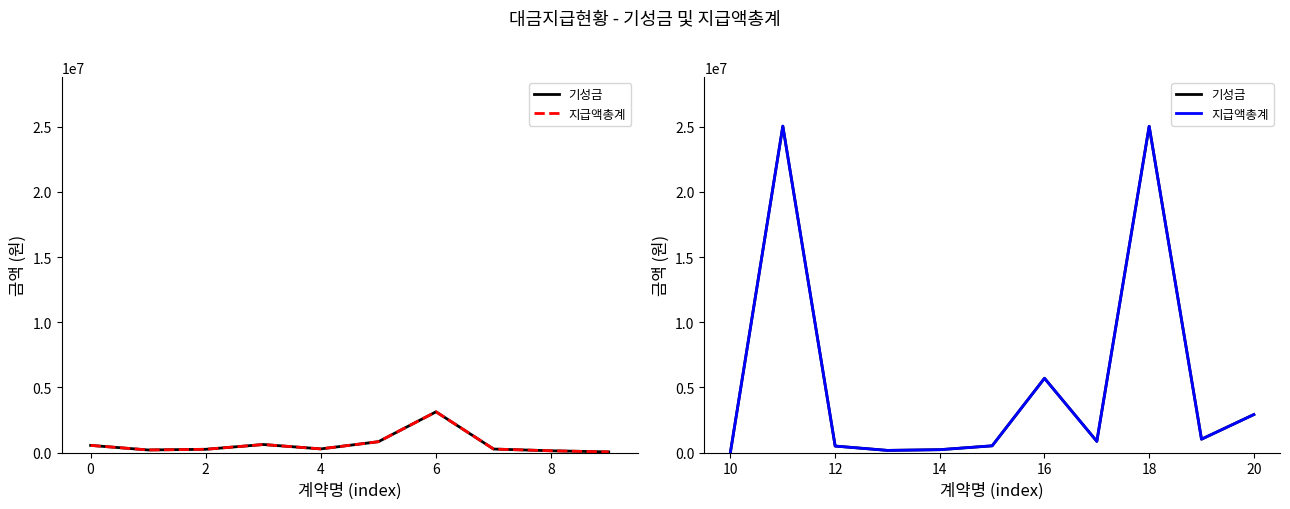

True or false: 지급액총계 and 기성금 intersect in this chart.

False